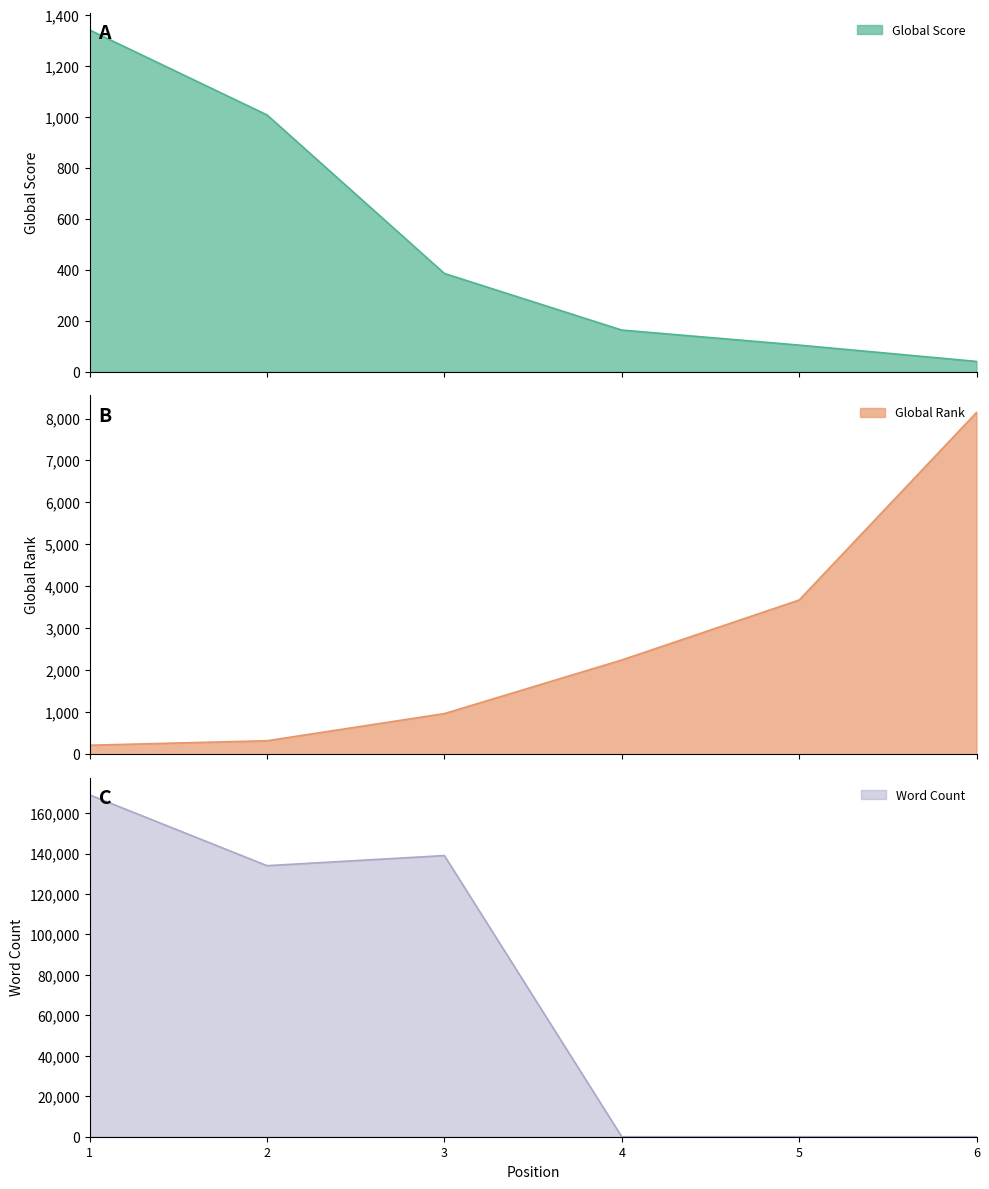

Where is Word Count nearest to the value 84500?

2